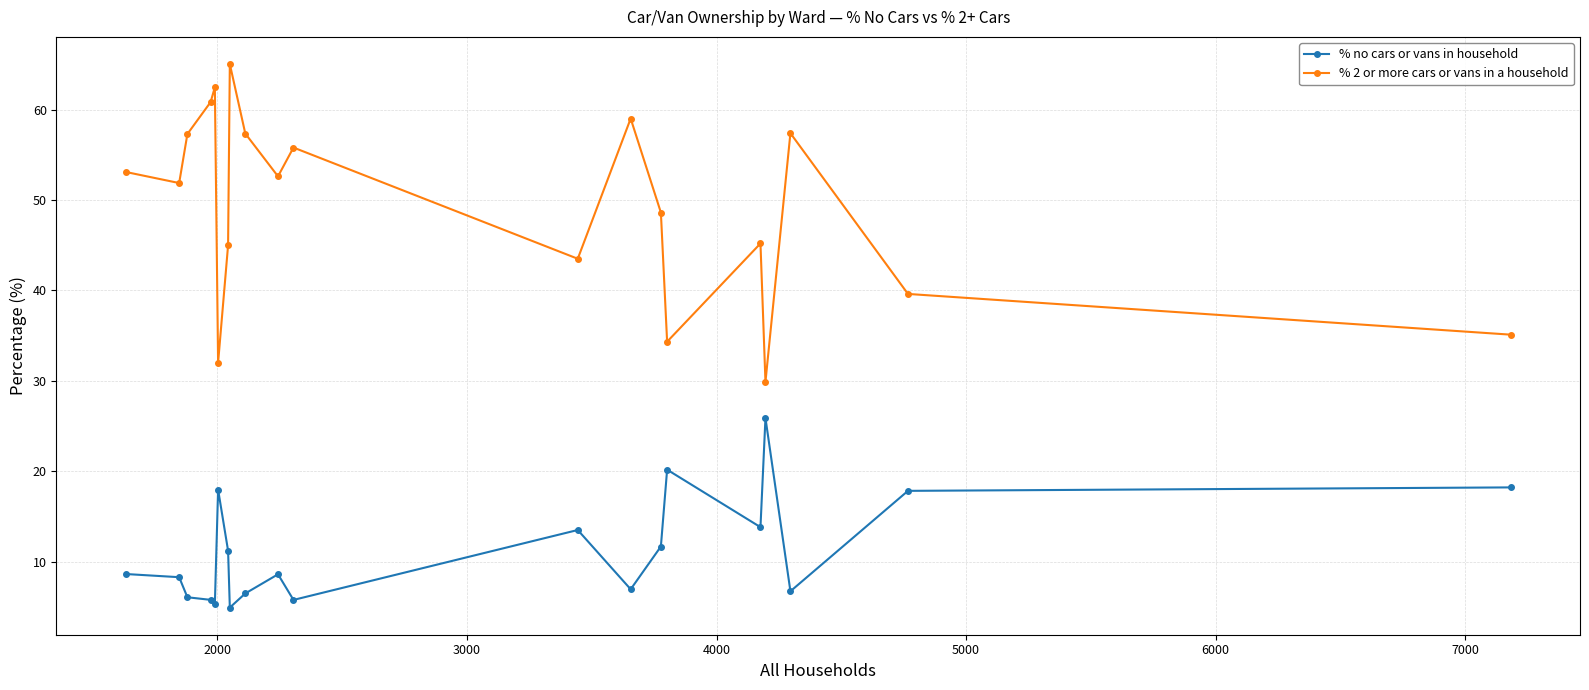

True or false: % no cars or vans in household has more than 0 points higher than both neighbors.

True